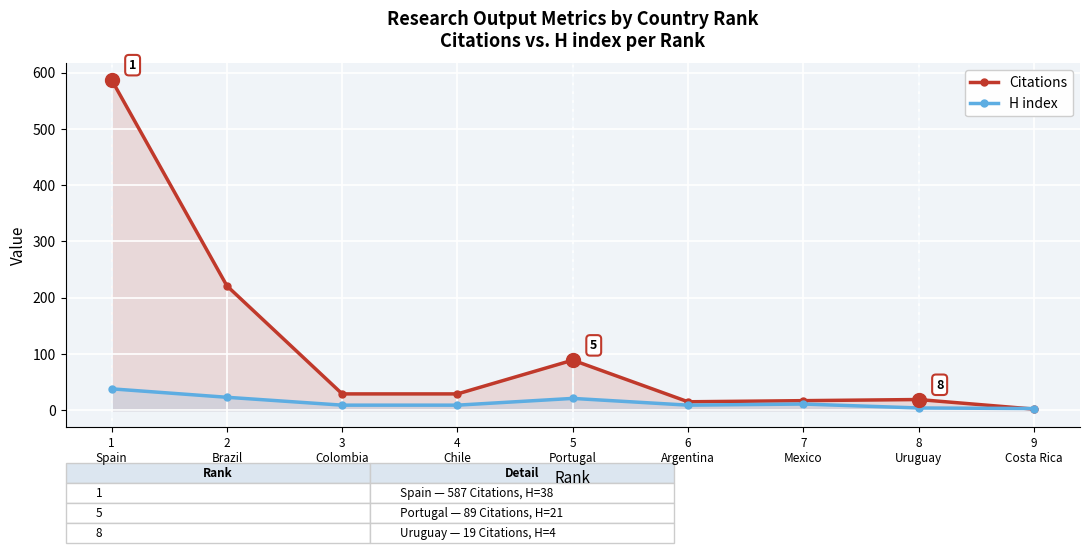

In H index, how many points are lower than both neighbors (excluding endpoints)?

1